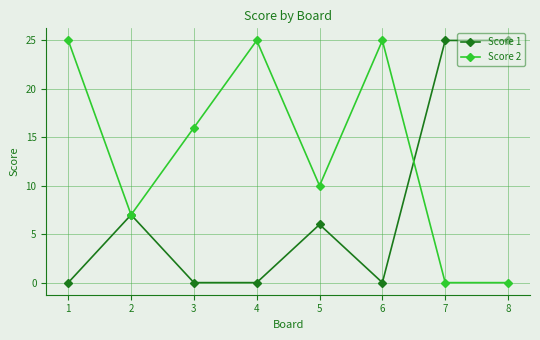

Is the value of Score 2 at 7 greater than the value of Score 1 at 8?

No